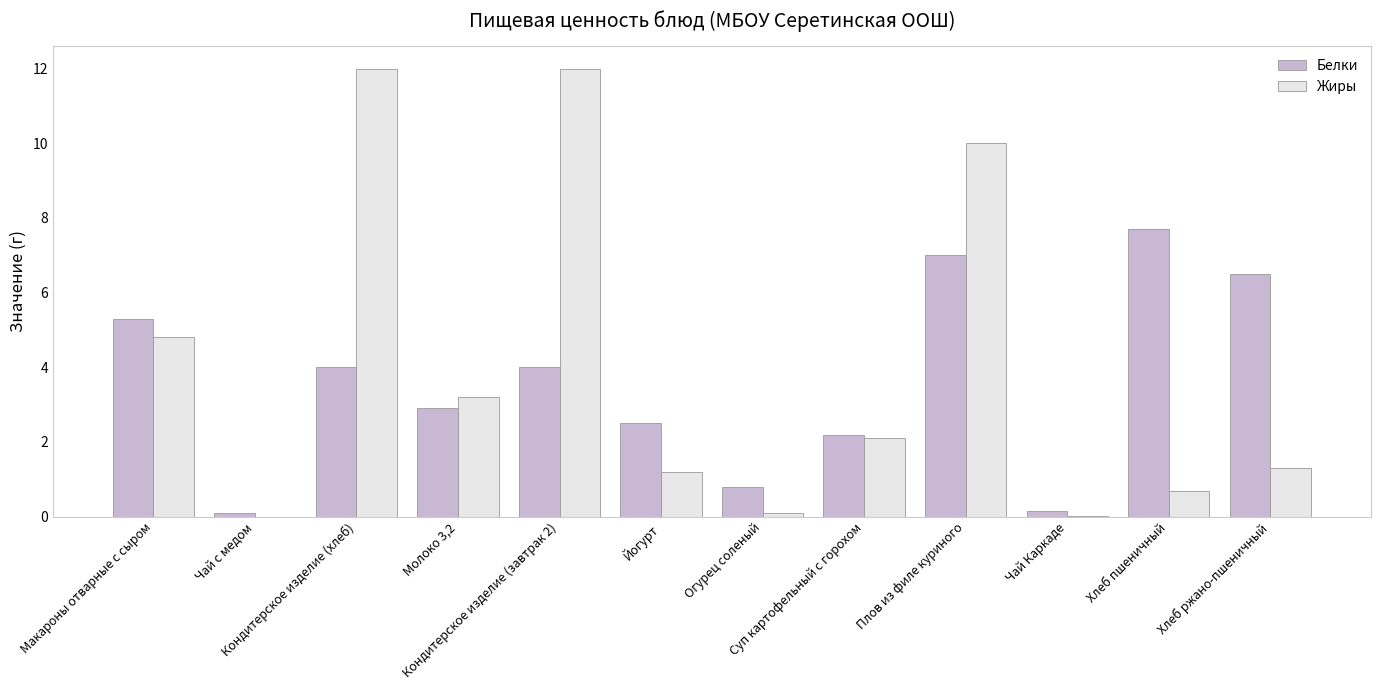

Which series has the widest spread of values?

Жиры